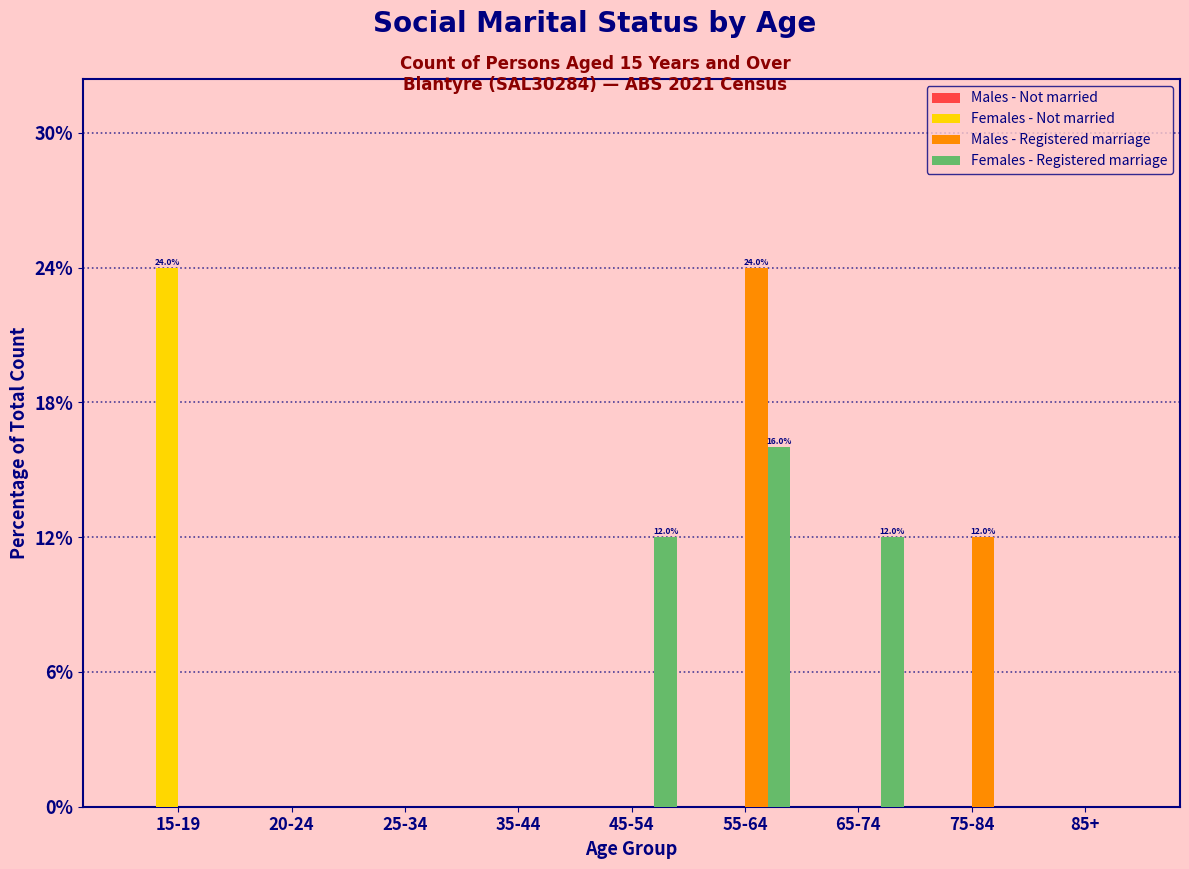

Reading left to right, extract all data points from this chart.

Females - Not married: 15-19=24	20-24=0	25-34=0	35-44=0	45-54=0	55-64=0	65-74=0	75-84=0	85+=0
Males - Registered marriage: 15-19=0	20-24=0	25-34=0	35-44=0	45-54=0	55-64=24	65-74=0	75-84=12	85+=0
Females - Registered marriage: 15-19=0	20-24=0	25-34=0	35-44=0	45-54=12	55-64=16	65-74=12	75-84=0	85+=0